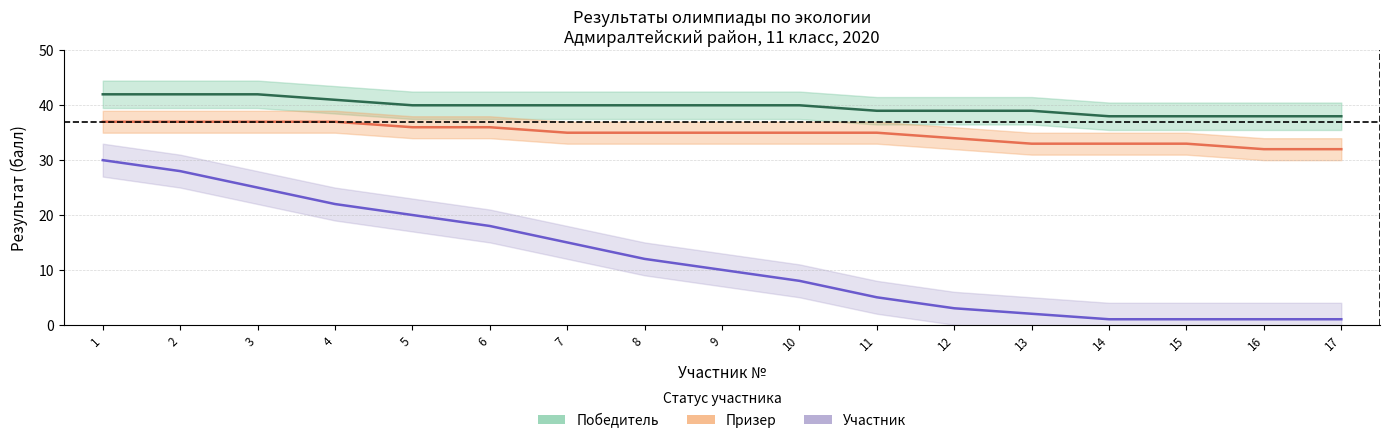

True or false: Призер has more than 0 interior local peaks.

False